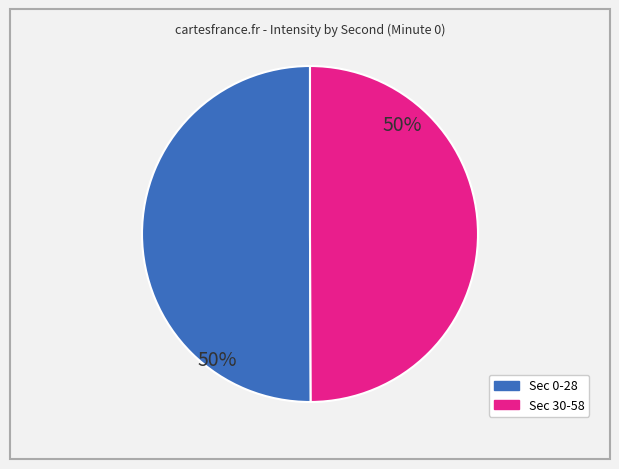

To the nearest percent, what is the average slice percentage?

50%